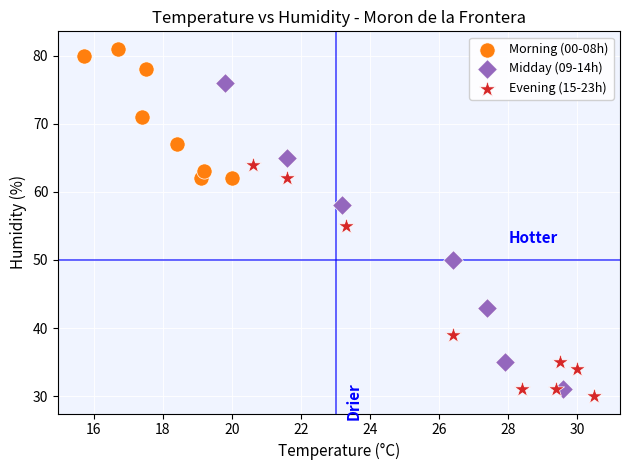

Which series has the widest spread of Y values?

Midday (09-14h)